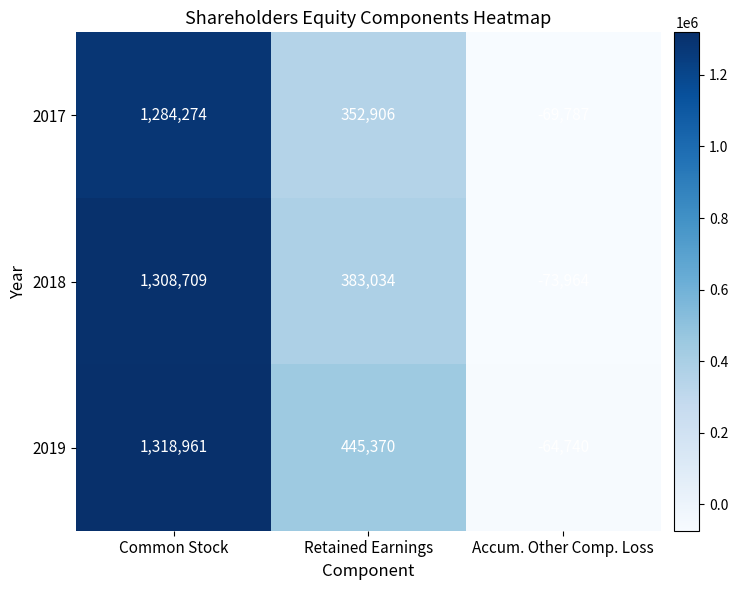

What is the difference between the highest and lowest values at Common Stock?

34687